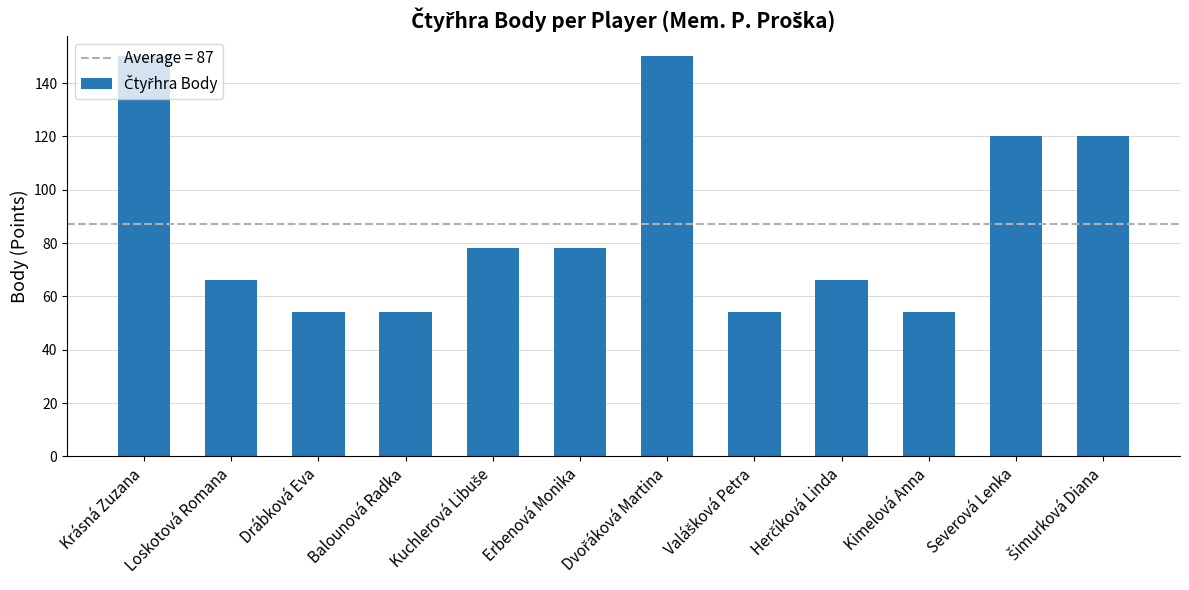

Does the chart contain any negative values?

No